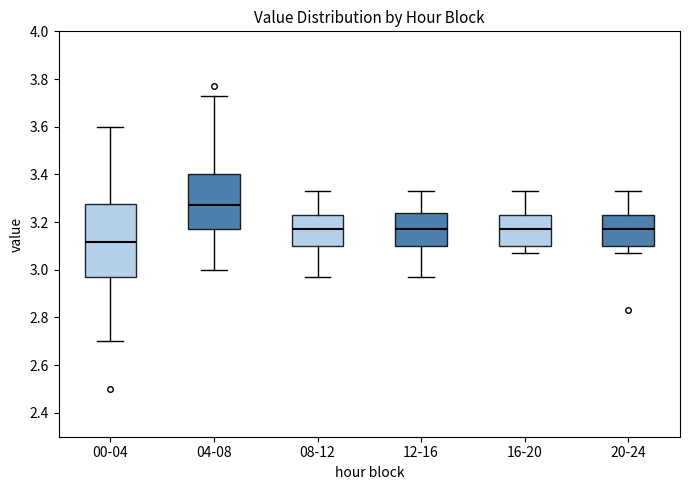

Comparing the boxes themselves (not the whiskers), which one is the tallest?

00-04